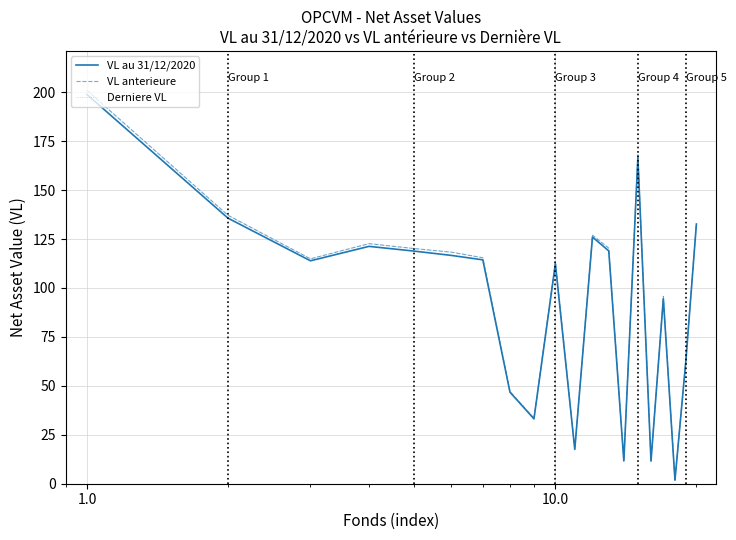

Does the chart have visible grid lines?

Yes